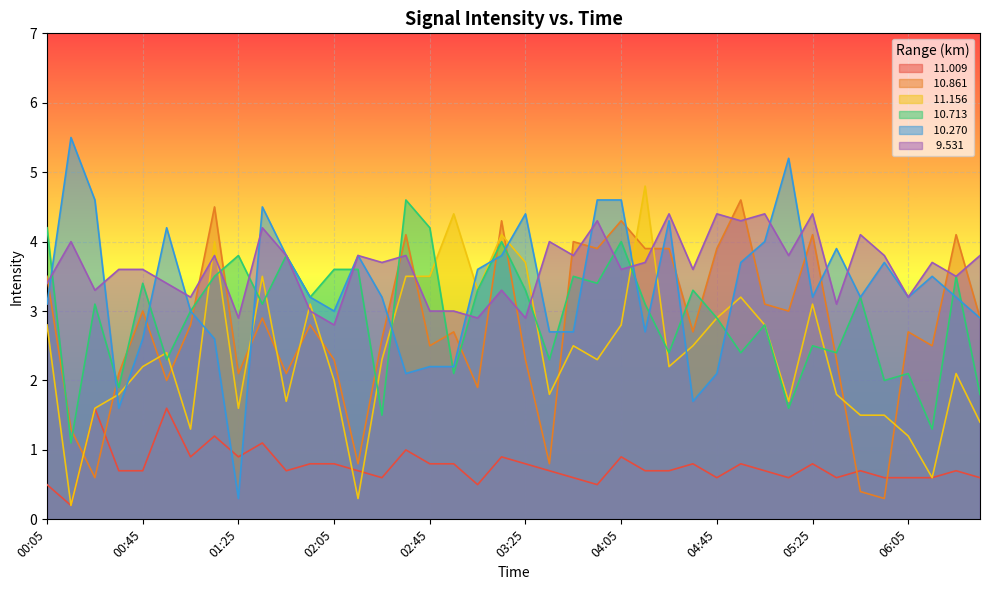

Count the number of data series in this chart.

6